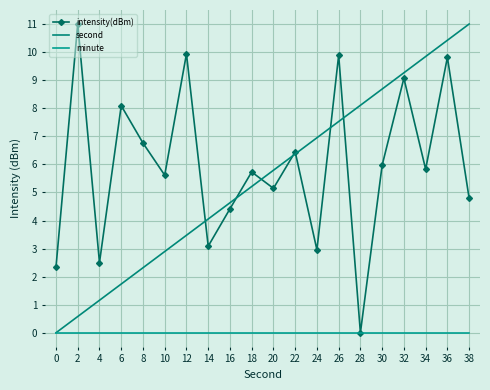

What is the difference between the intensity(dBm) values at 36 and 28?

9.8